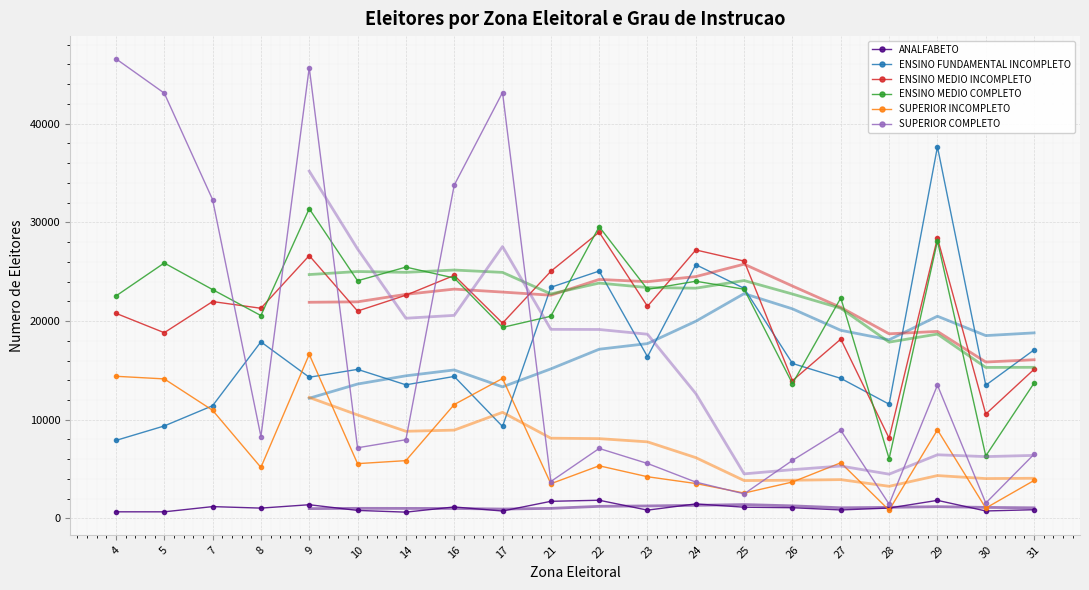

In SUPERIOR INCOMPLETO, how many points are higher than both neighbors (excluding endpoints)?

5